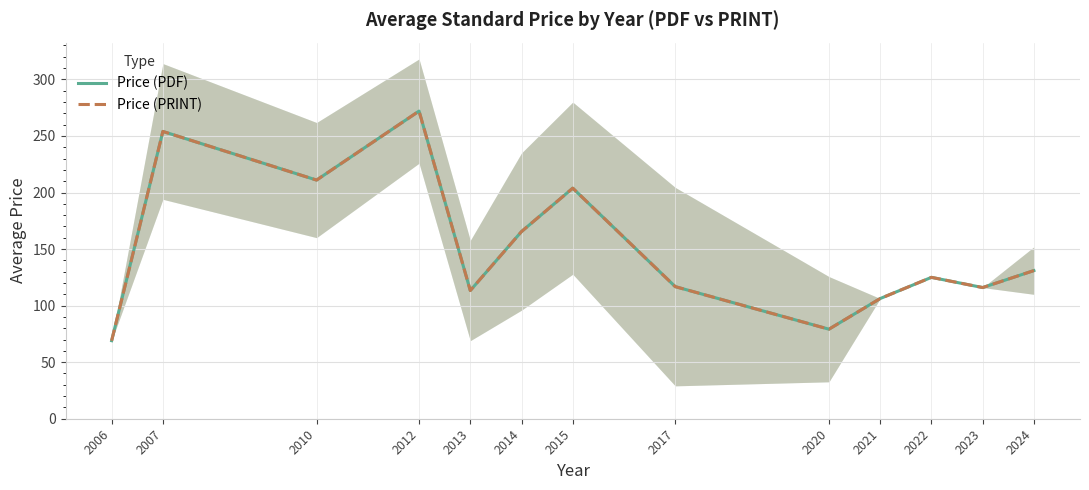

The Price (PRINT) series shows 180.2 at 2017. True or false?

False